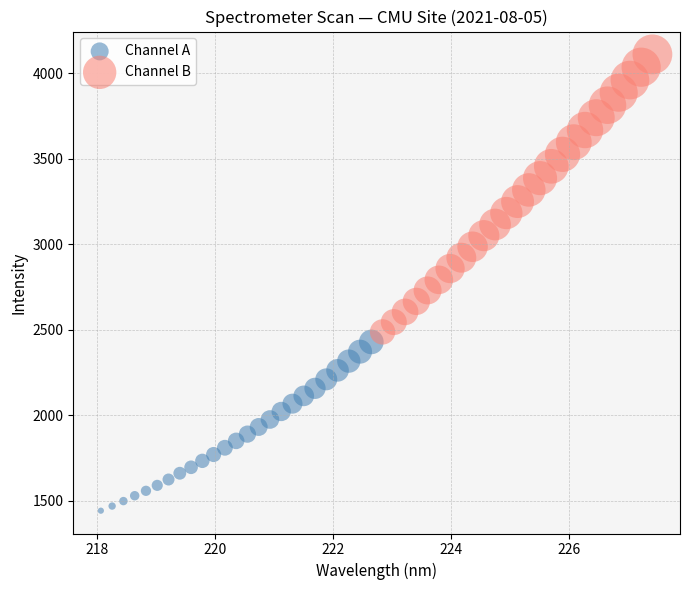

What are all the series names shown in the legend?

Channel A, Channel B